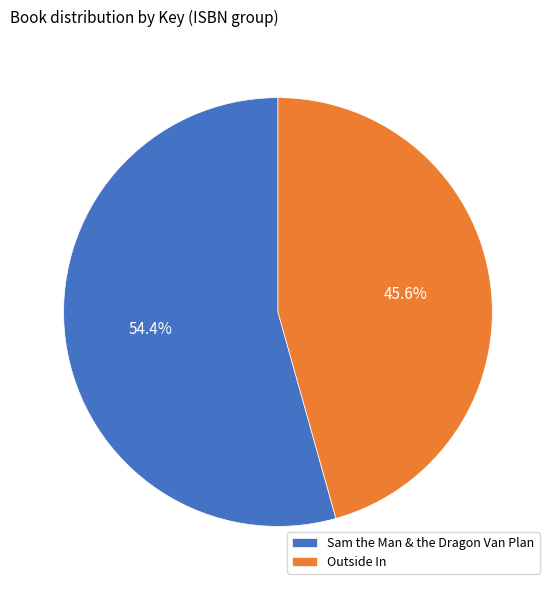

What is the total percentage of Outside In and Sam the Man & the Dragon Van Plan?

100.0%